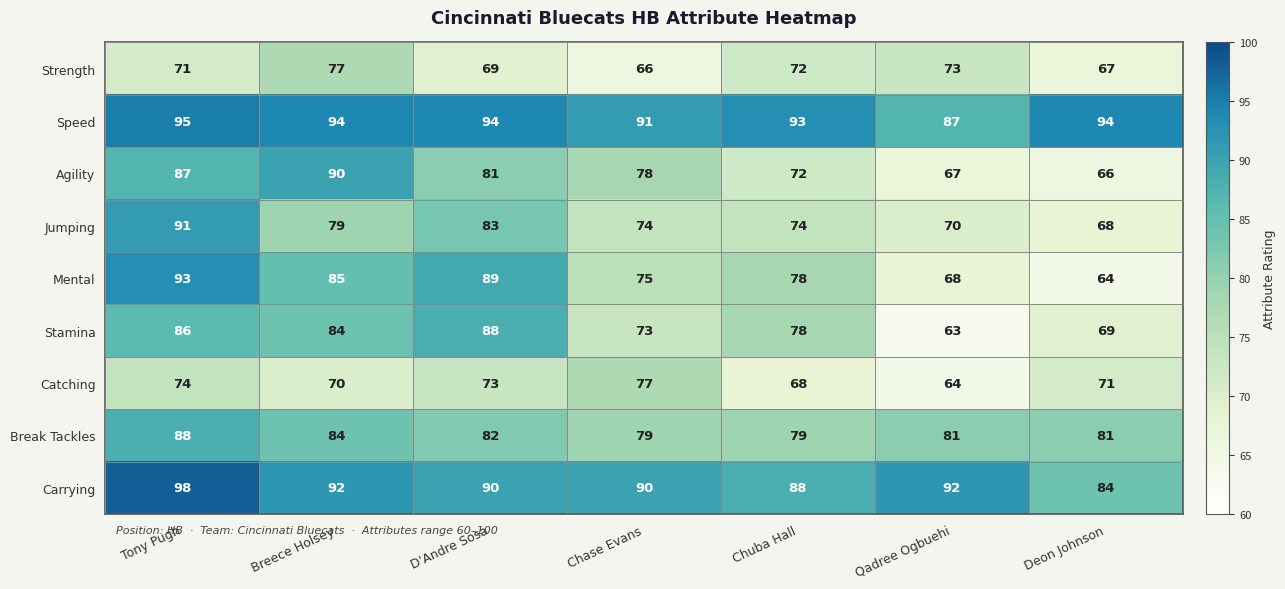

What is the total value across all series at Tony Pugh?

783